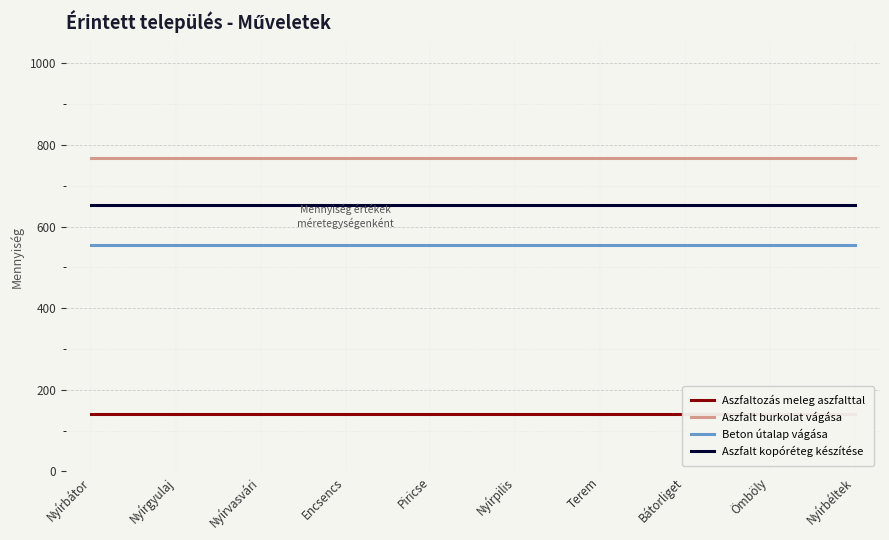

List the series in order of their peak value, highest first.

Aszfalt burkolat vágása, Aszfalt kopóréteg készítése, Beton útalap vágása, Aszfaltozás meleg aszfalttal